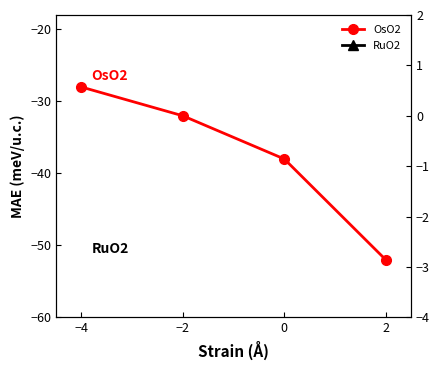

True or false: RuO2 has a value of -23 at −4.

False